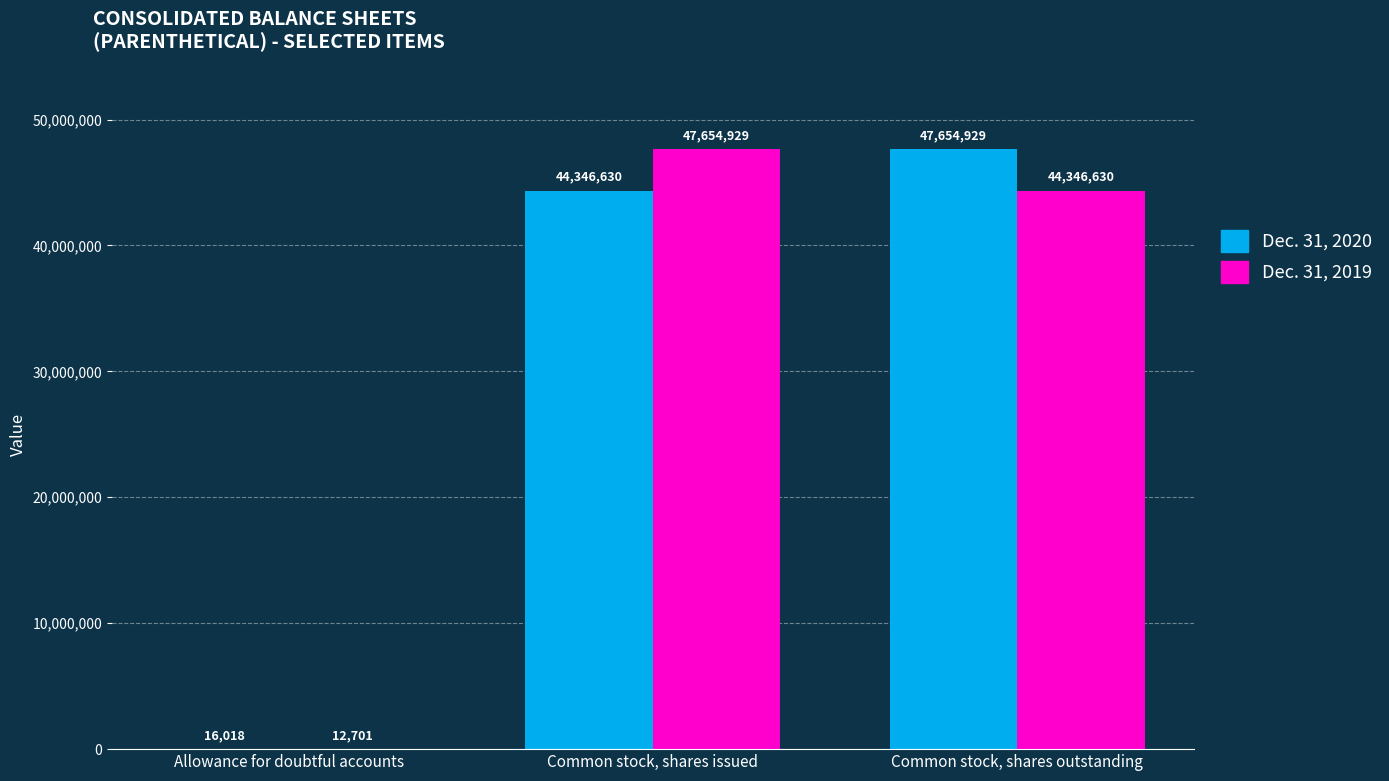

What is the total value across all series at Common stock, shares outstanding?

92001559